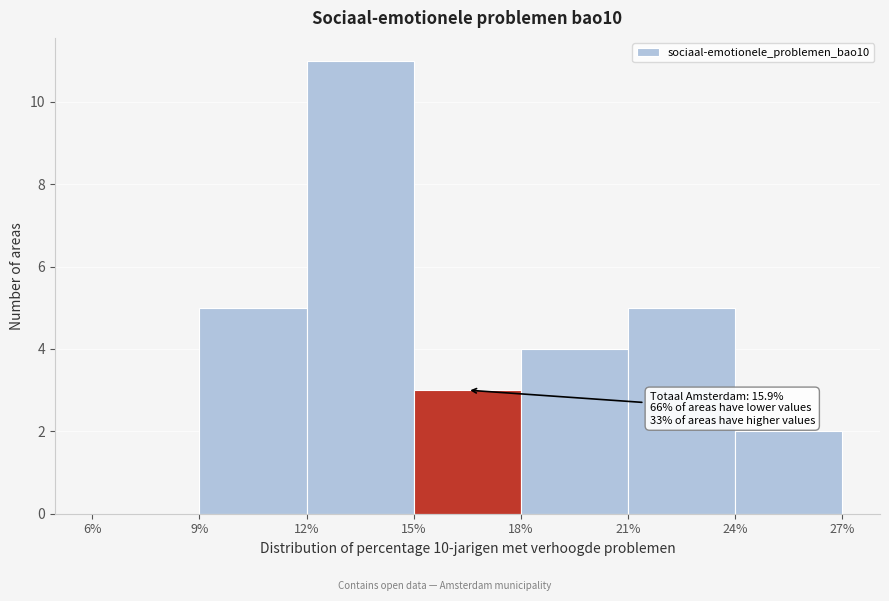

Over which range of the x-axis is the bar tallest?

12% to 15%